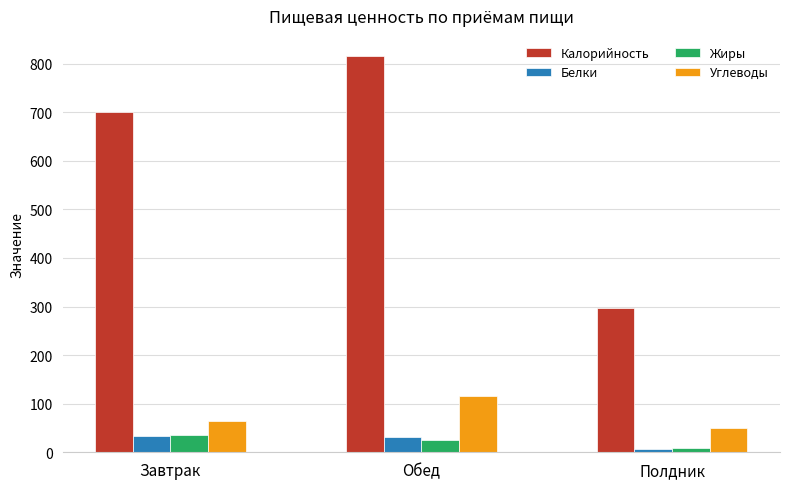

Which category has the highest value across all series?

Обед